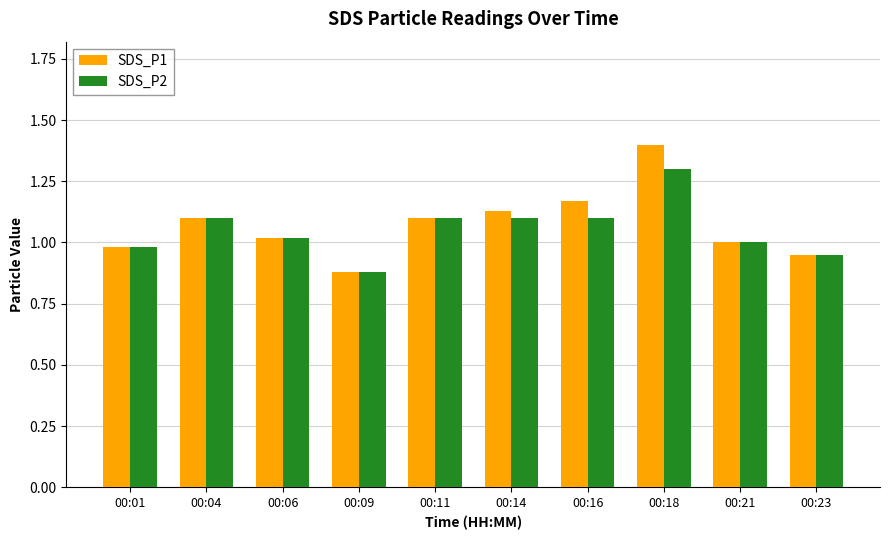

At which category is the sum across all series the highest?

00:18